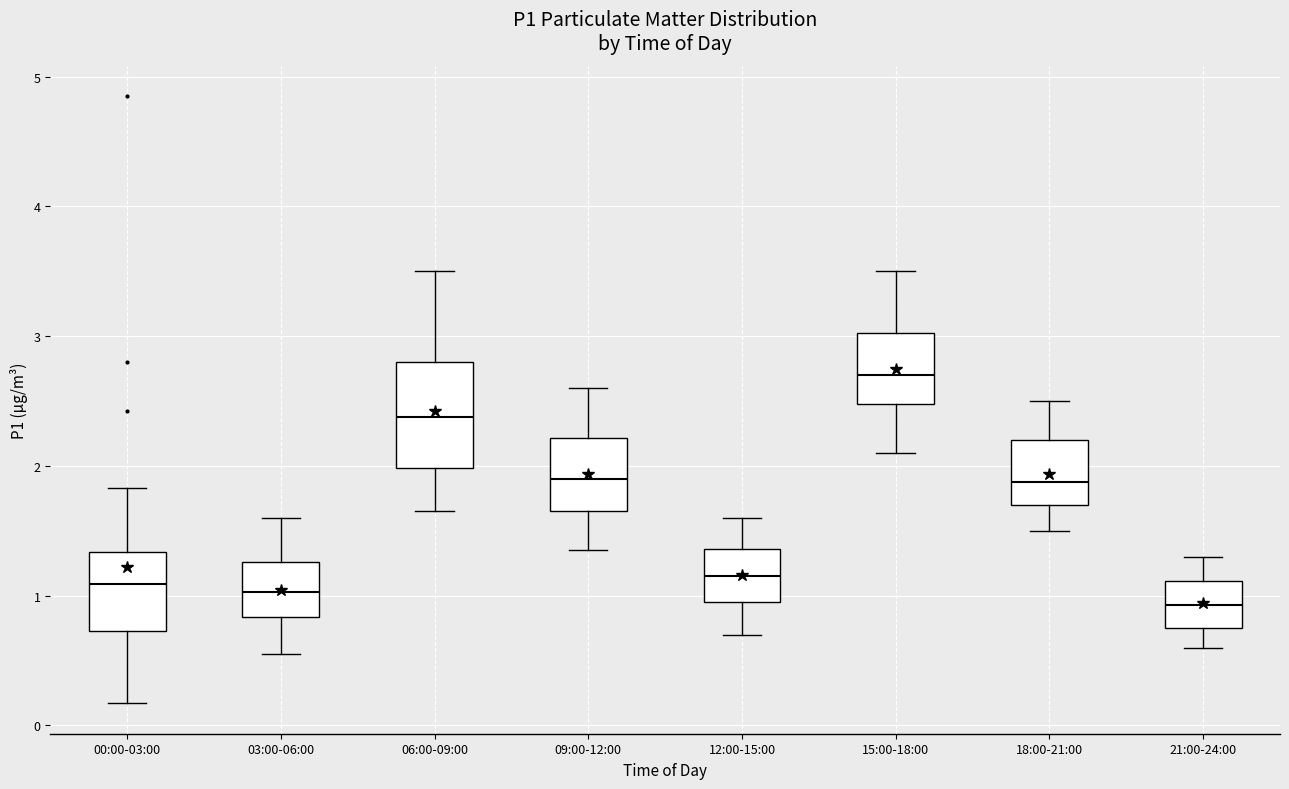

Comparing the boxes themselves (not the whiskers), which one is the tallest?

06:00-09:00